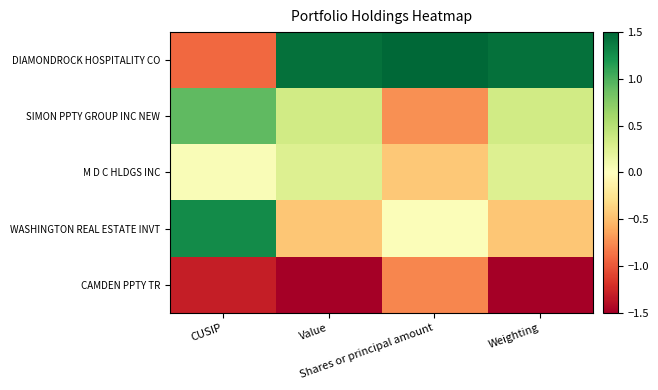

Reading left to right, transcribe all the data shown in this chart.

DIAMONDROCK HOSPITALITY CO: CUSIP=-0.9	Value=1.4	Shares or principal amount=1.9	Weighting=1.4
SIMON PPTY GROUP INC NEW: CUSIP=0.9	Value=0.3	Shares or principal amount=-0.7	Weighting=0.3
M D C HLDGS INC: CUSIP=0.0	Value=0.3	Shares or principal amount=-0.4	Weighting=0.3
WASHINGTON REAL ESTATE INVT: CUSIP=1.3	Value=-0.5	Shares or principal amount=0.0	Weighting=-0.5
CAMDEN PPTY TR: CUSIP=-1.3	Value=-1.6	Shares or principal amount=-0.8	Weighting=-1.6